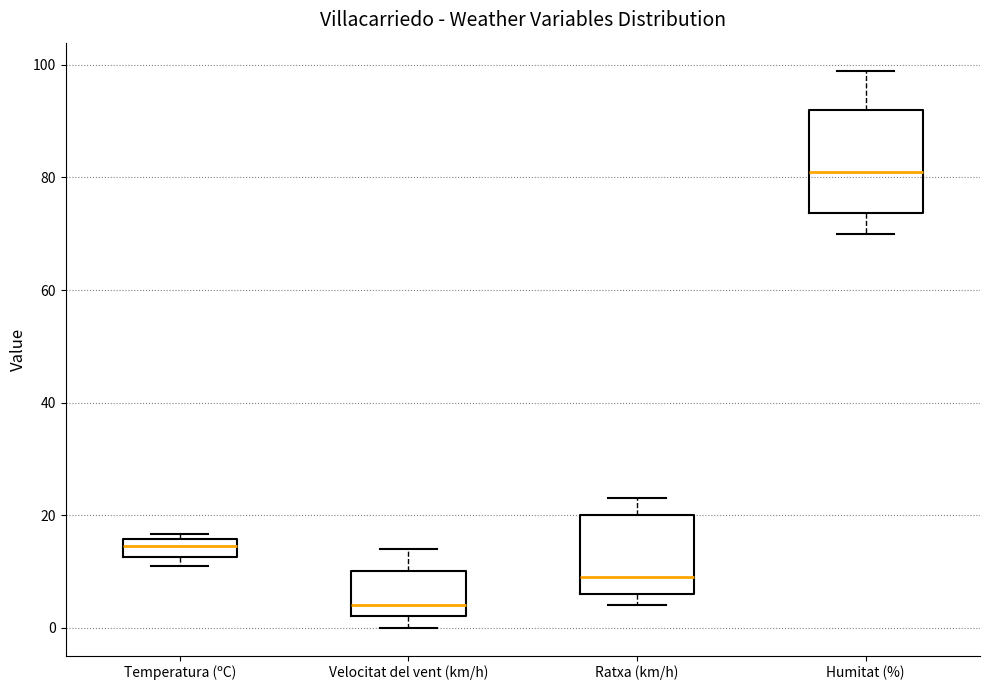

Which box has the lowest median line?

Velocitat del vent (km/h)